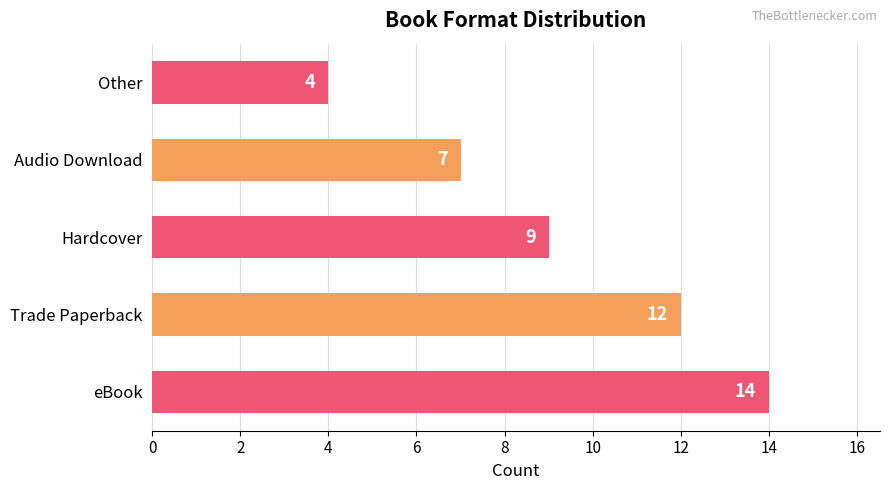

Reading bottom to top, list all the values displayed in this chart.

eBook=14	Trade Paperback=12	Hardcover=9	Audio Download=7	Other=4